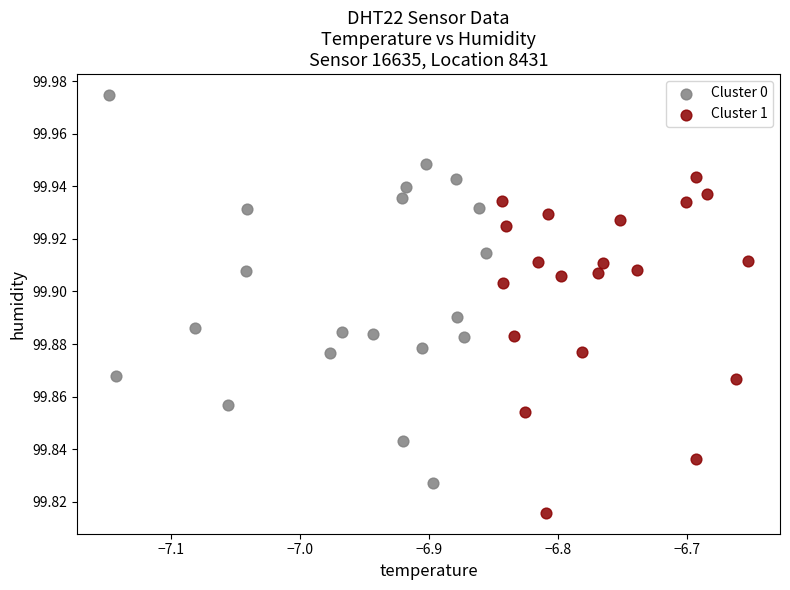

Which series has the largest Y range (max minus min)?

Cluster 0